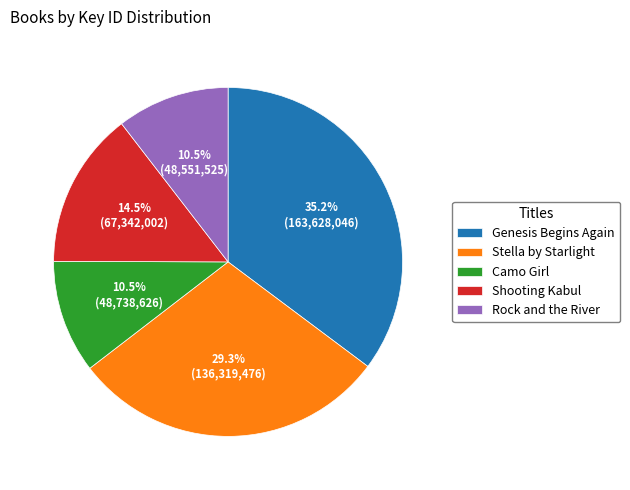

Does any single category account for the majority?

No